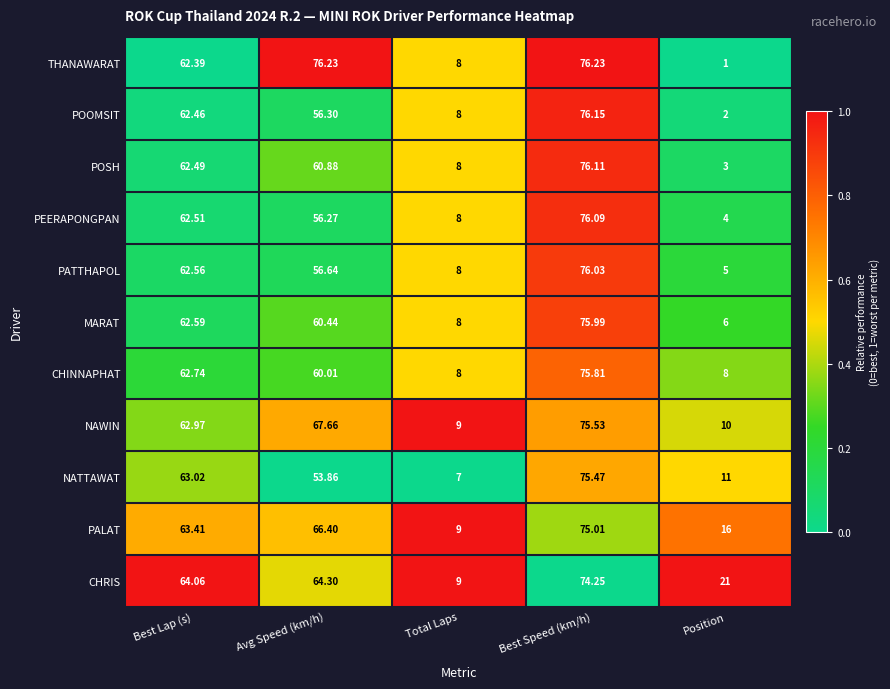

How many series are shown in this chart?

11